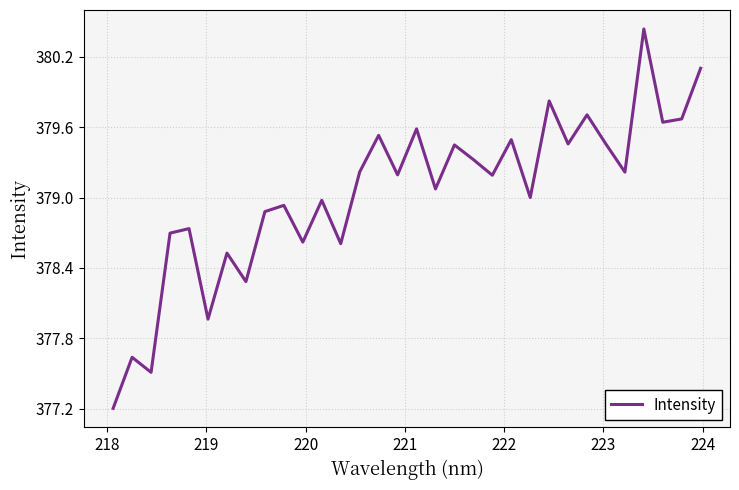

What is the sum of all values?

12129.1